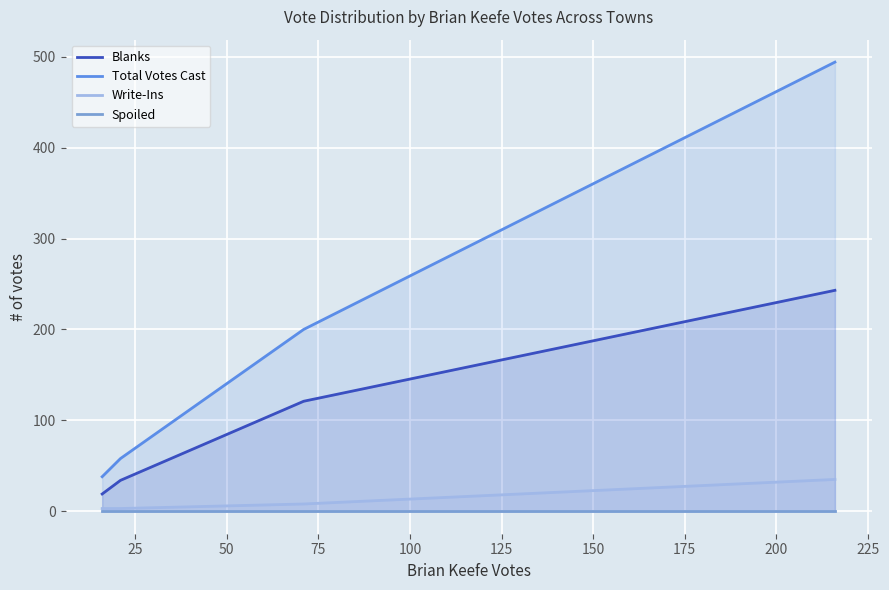

True or false: Write-Ins and Total Votes Cast cross at least once.

False